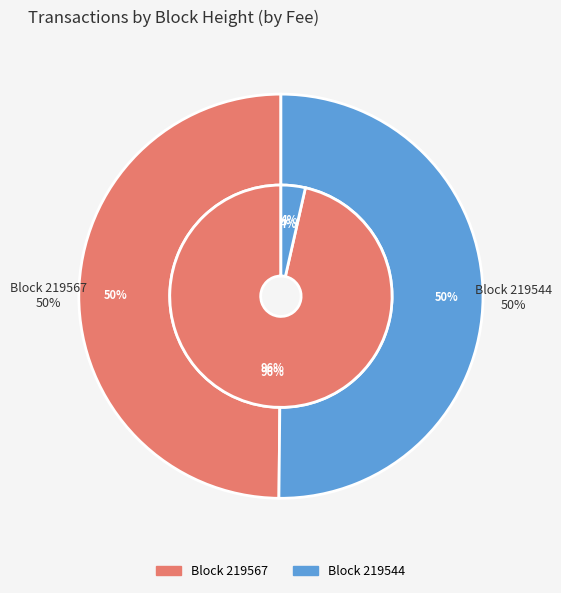

Rank the categories by value from lowest to highest.

219544, 219567